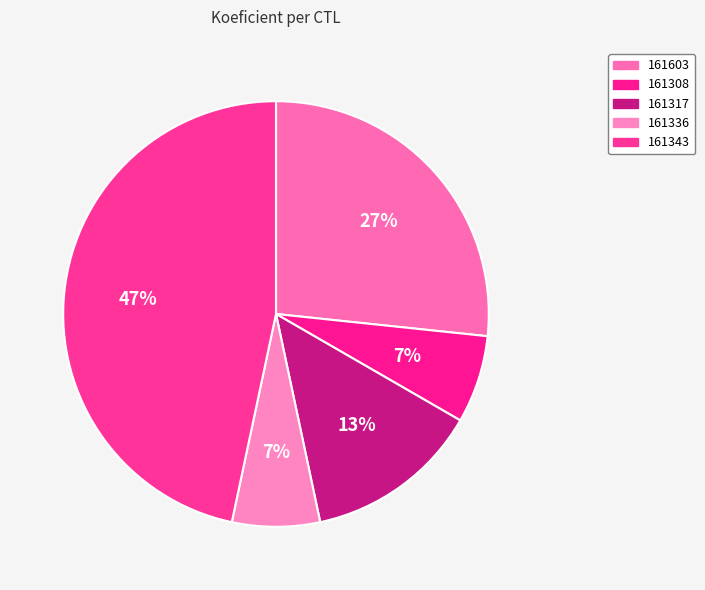

To the nearest percent, what is the difference between the largest and smallest slice percentages?

40%